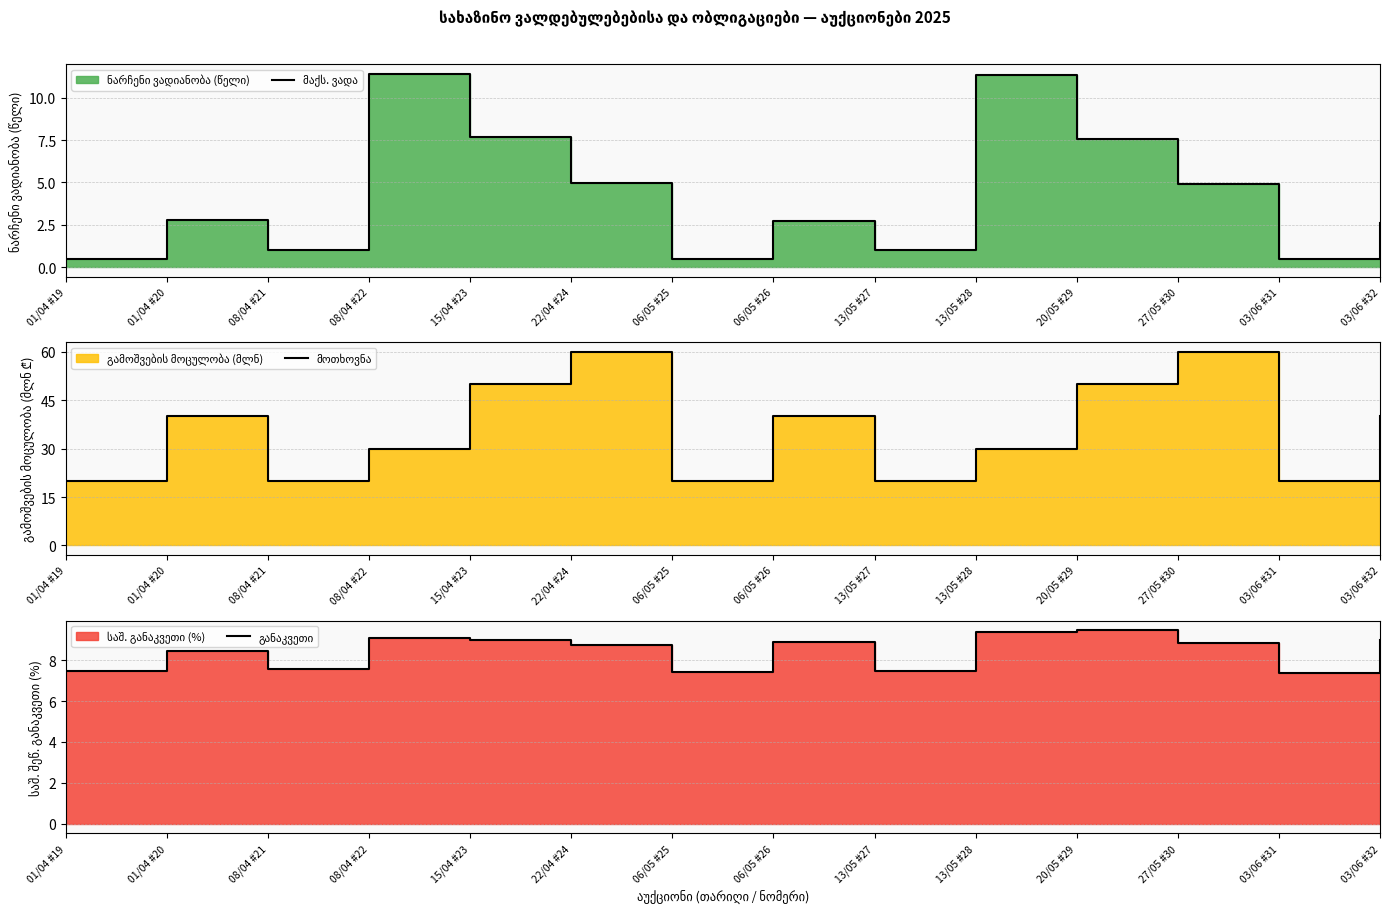

At which category is the sum across all series the highest?

27/05 #30